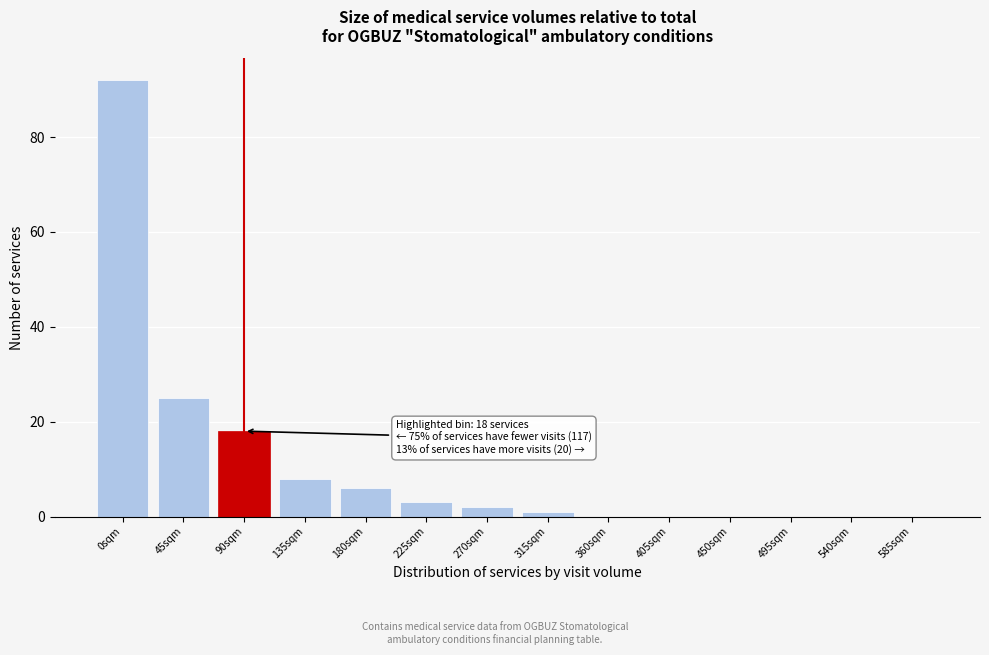

Reading right to left, what are all the values shown in this chart?

585sqm=0	540sqm=0	495sqm=0	450sqm=0	405sqm=0	360sqm=0	315sqm=1	270sqm=2	225sqm=3	180sqm=6	135sqm=8	90sqm=18	45sqm=25	0sqm=92